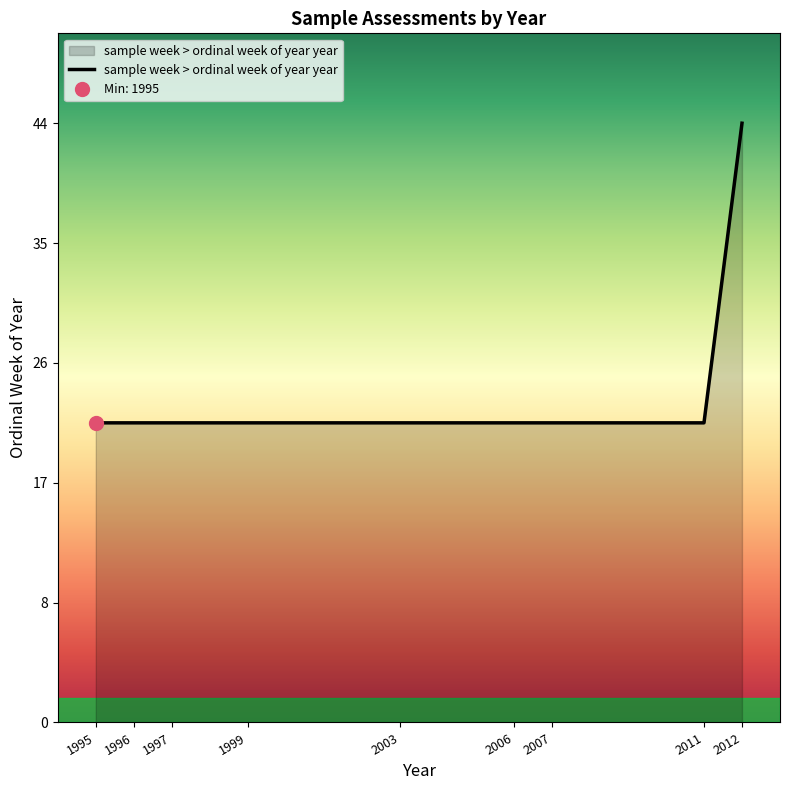

What is the value of the 2nd point from the left?

22